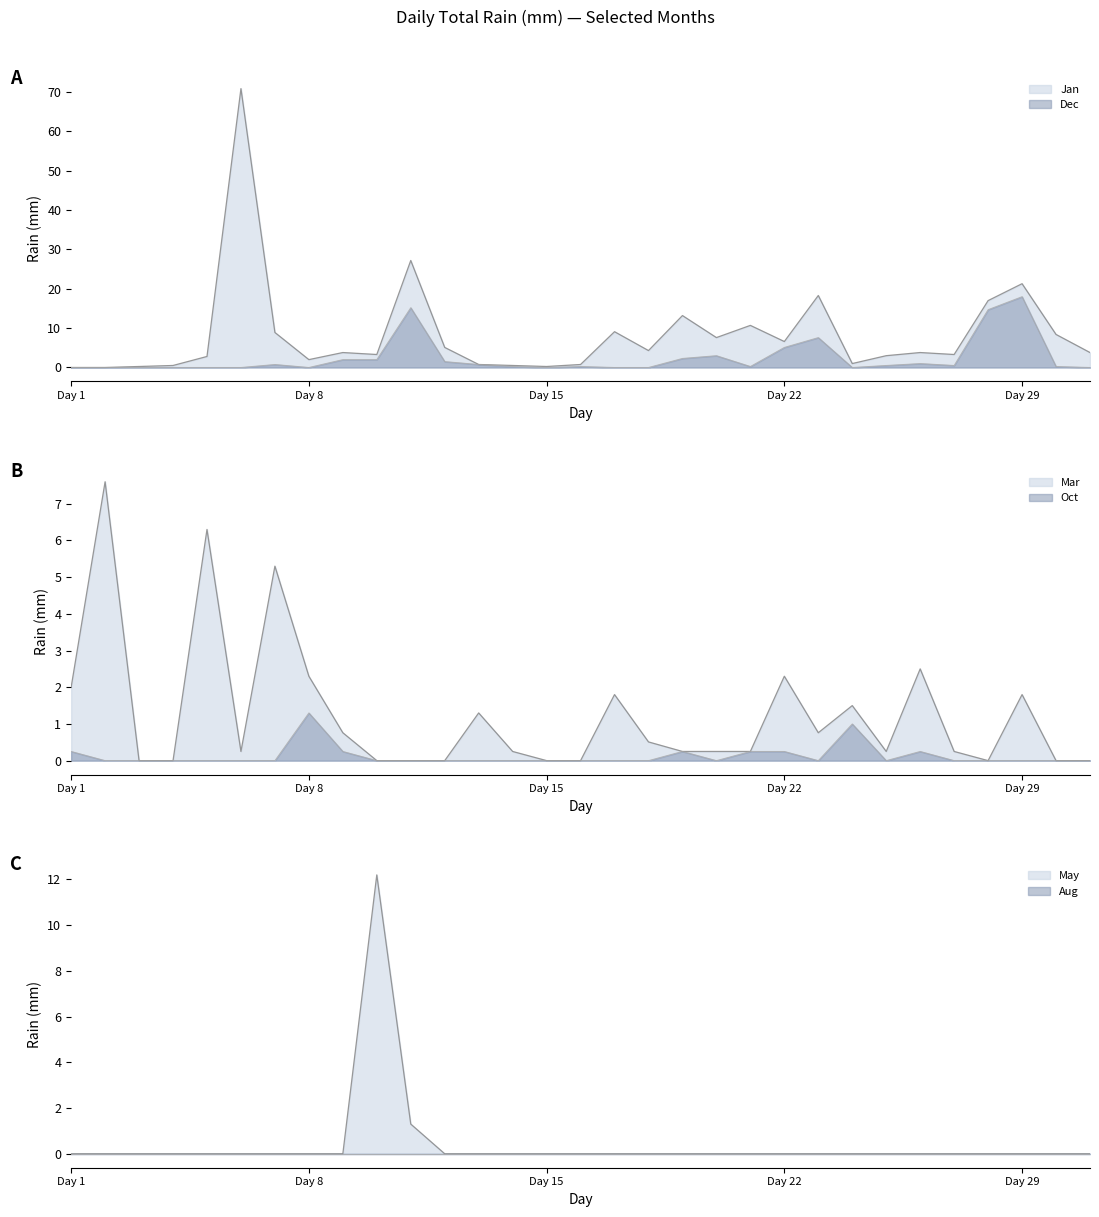

Is the value of Oct at 17 greater than the value of Mar at 31?

No